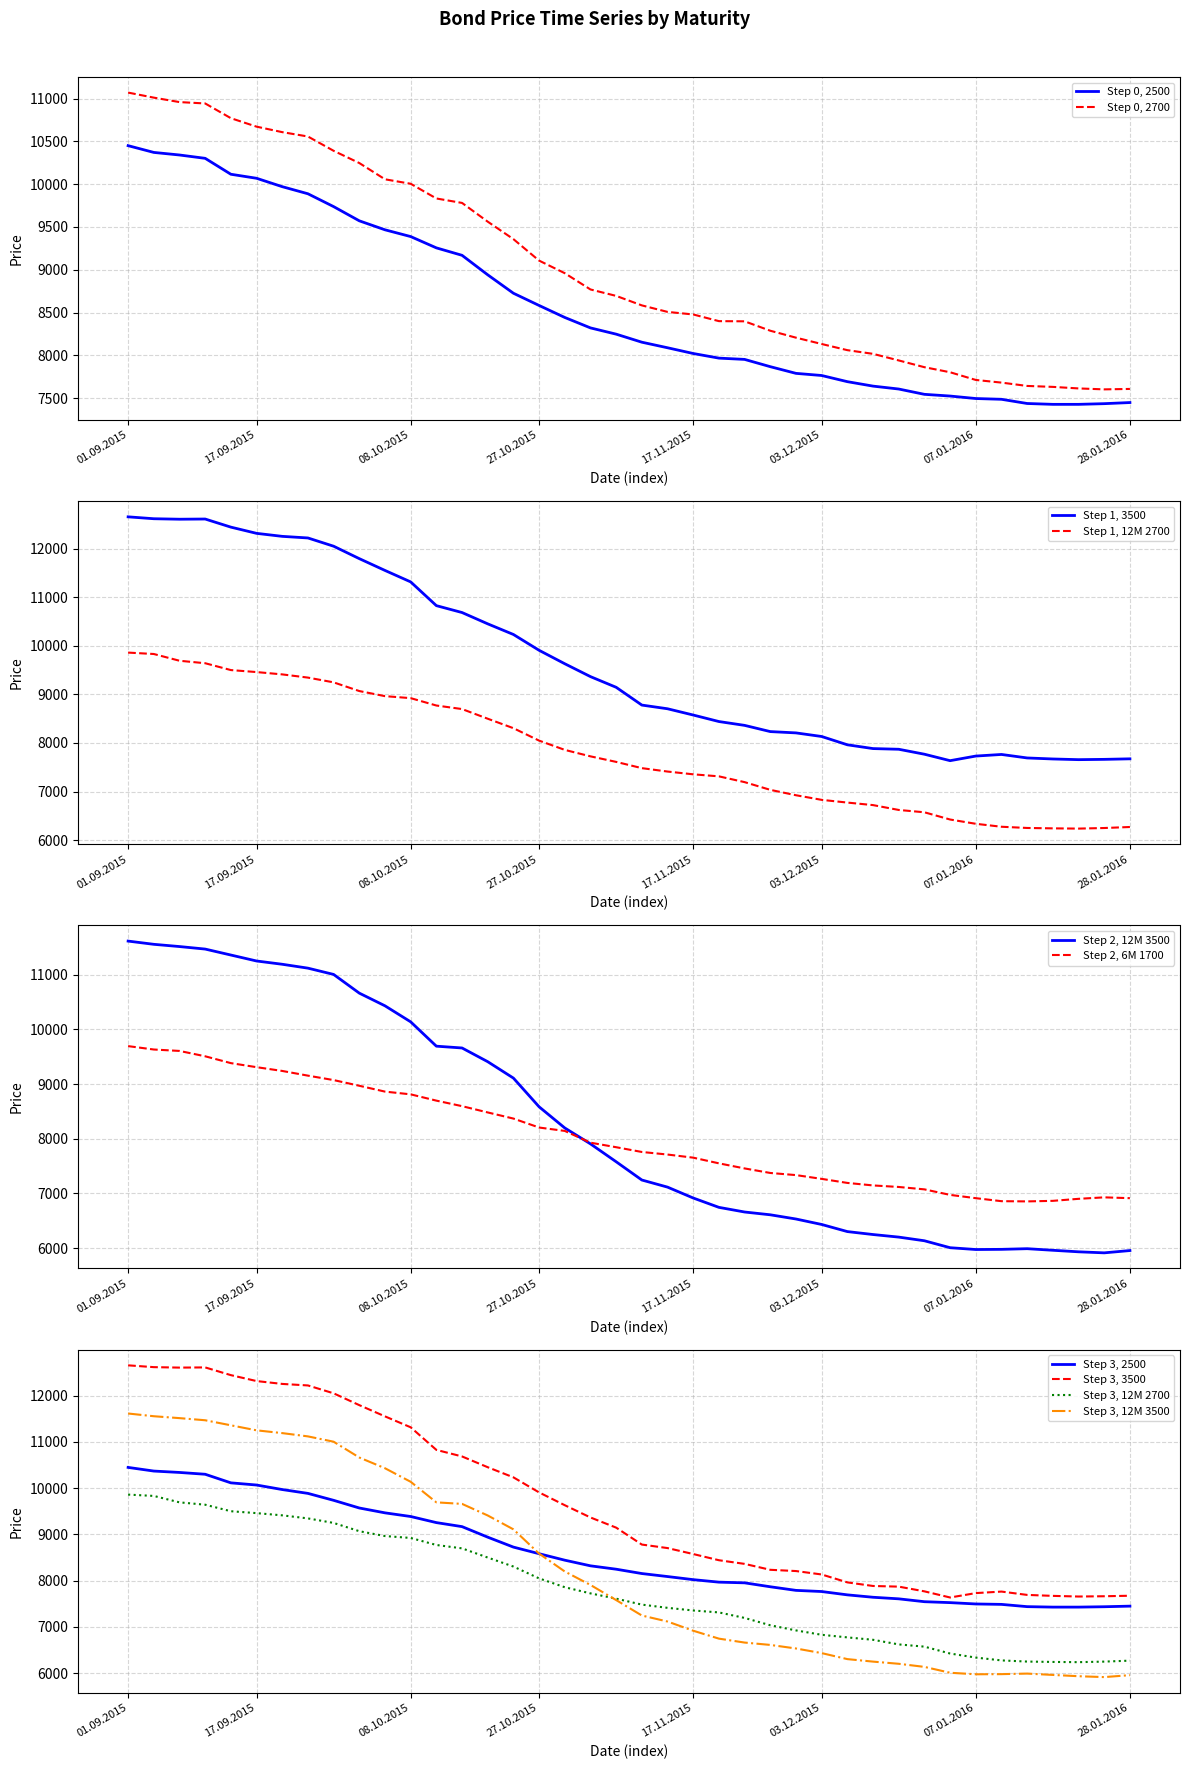

True or false: 2500 and 12M 2700 cross at least once.

False